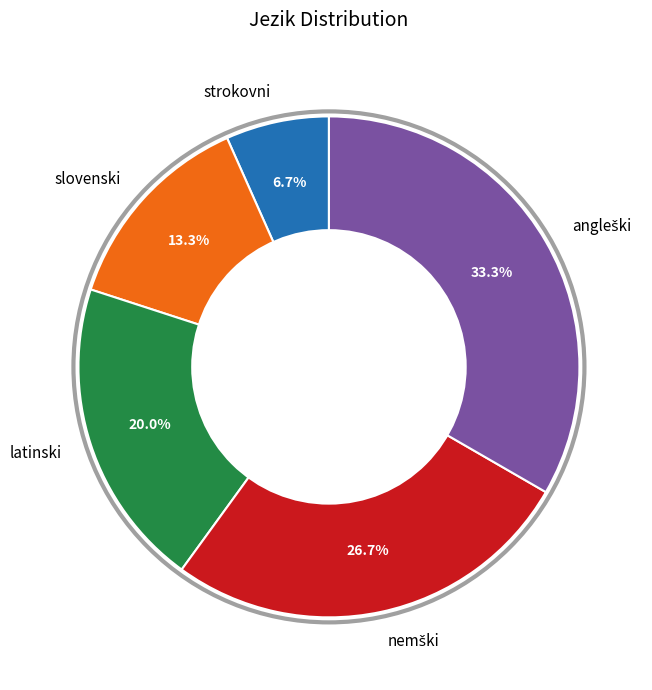

Is the sum of slovenski and strokovni greater than half?

No